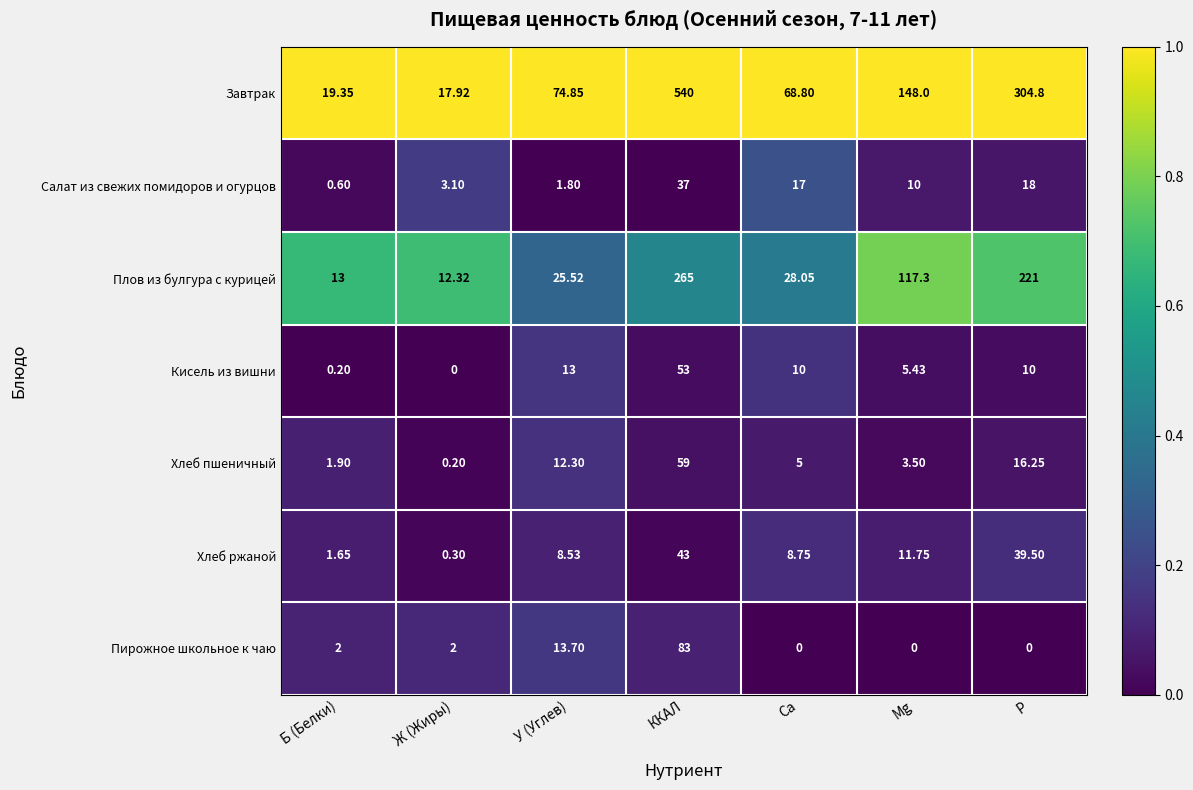

Where does the Кисель из вишни series first go above 10?

У (Углев)